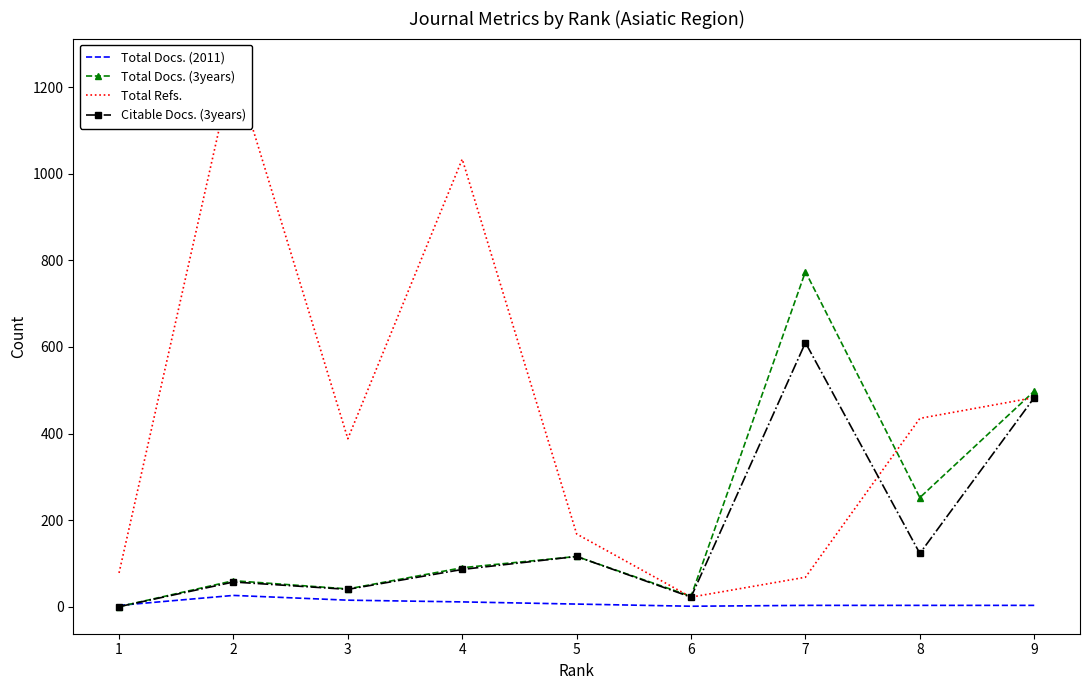

At which category does Citable Docs. (3years) reach its first local peak?

2